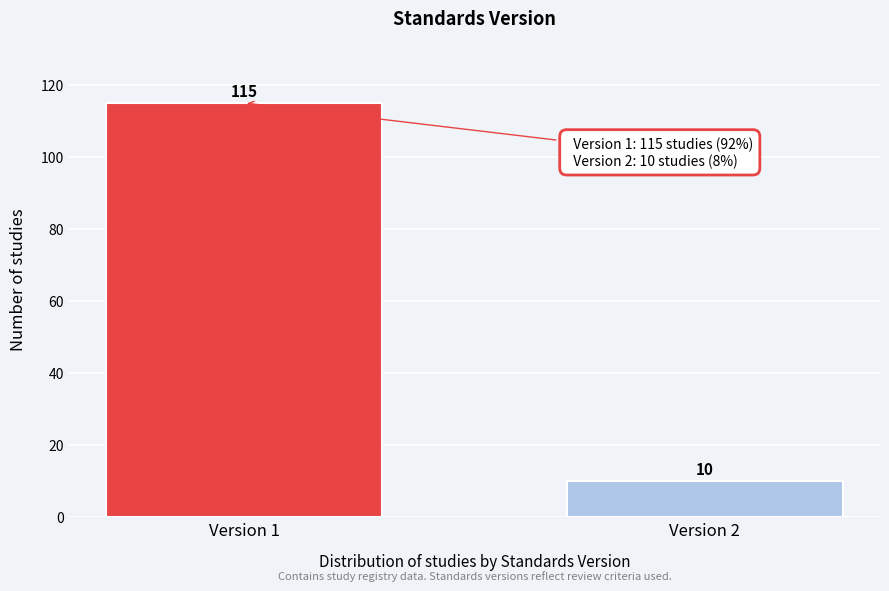

Reading left to right, extract all data points from this chart.

Version 1=115	Version 2=10